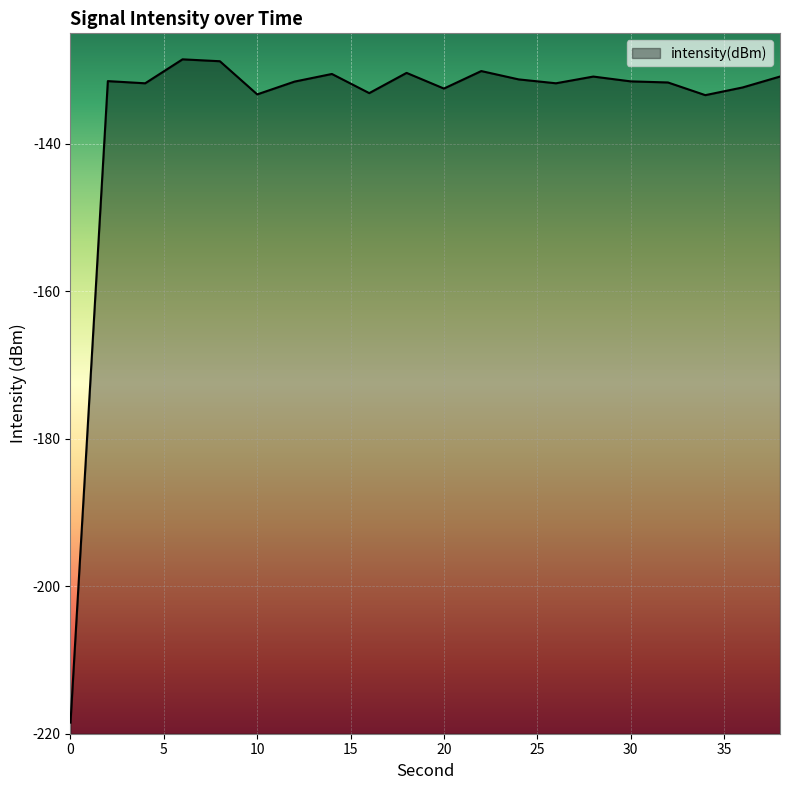

Reading left to right, what are all the values shown in this chart?

0=-218.5	2=-131.5	4=-131.8	6=-128.5	8=-128.8	10=-133.3	12=-131.5	14=-130.5	16=-133.1	18=-130.4	20=-132.5	22=-130.1	24=-131.2	26=-131.8	28=-130.9	30=-131.5	32=-131.7	34=-133.4	36=-132.3	38=-130.9